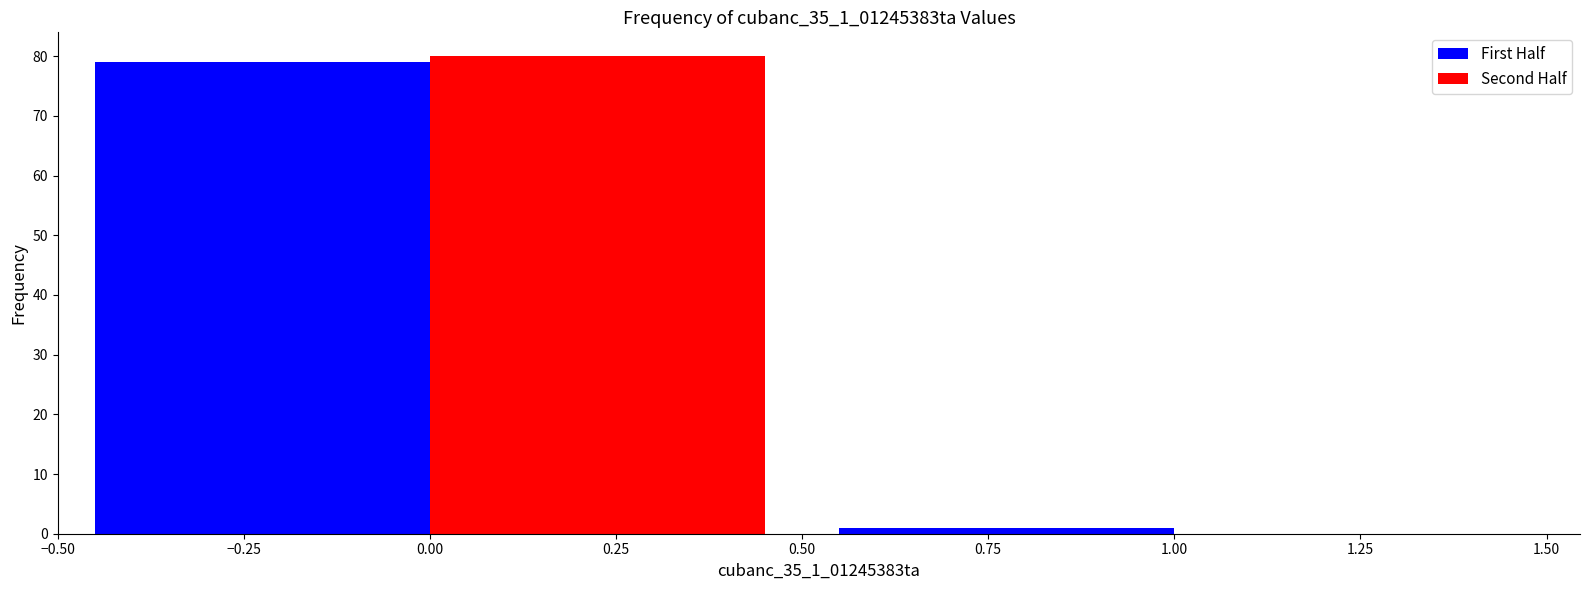

Reading left to right, transcribe this chart: for each range on the x-axis, give the height of each series' bar. The values are not printed on the chart, so give them approximately, as read against the axis.

-0.50 to 0.50: First Half=79	Second Half=80
0.50 to 1.50: First Half=1	Second Half=0